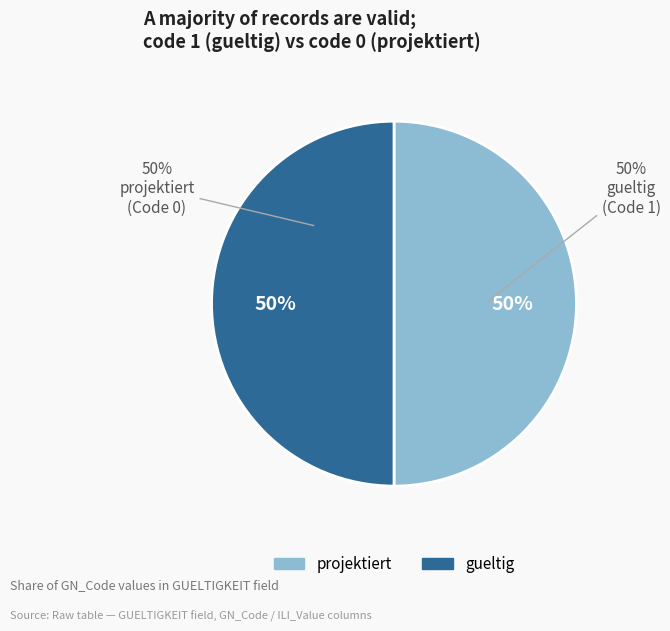

Does 0 account for over 50% of the chart?

No